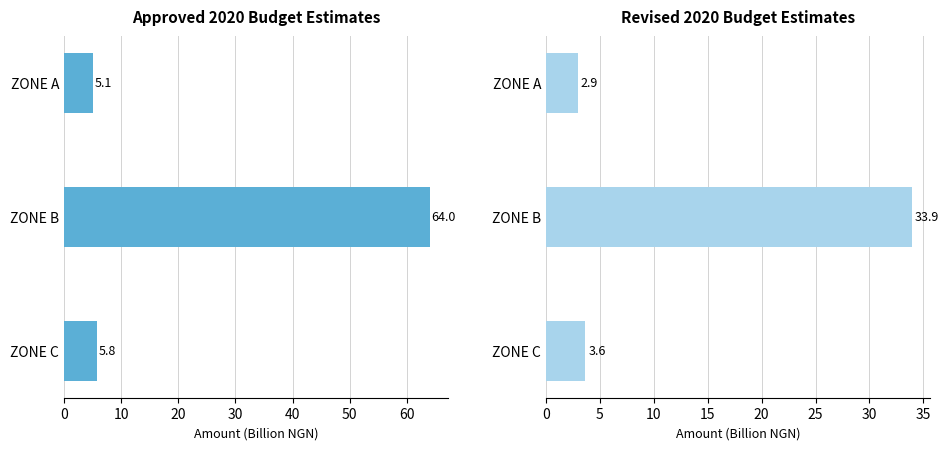

Count the number of categories in the chart.

3